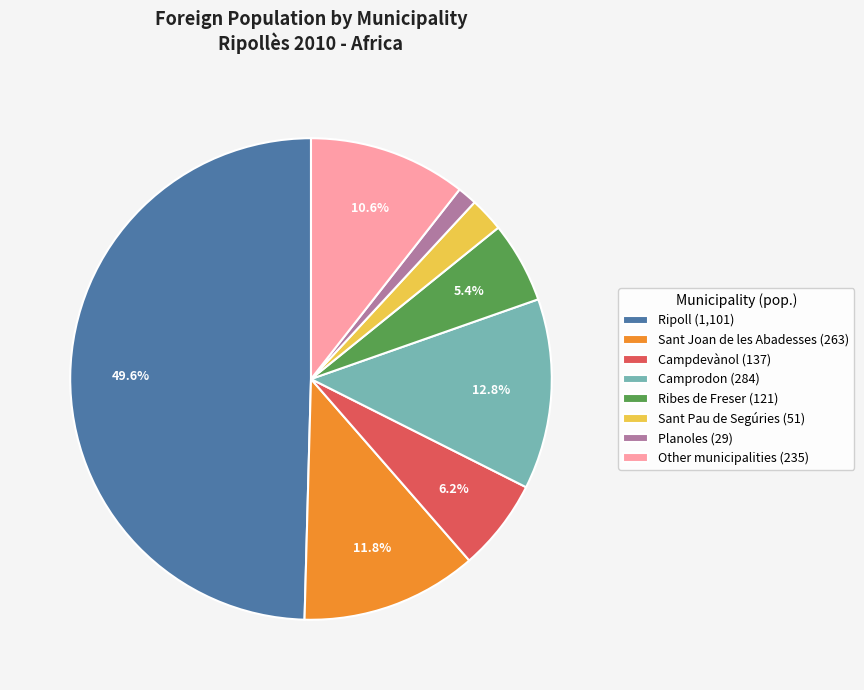

Is it true that Planoles is 11% of the pie?

False